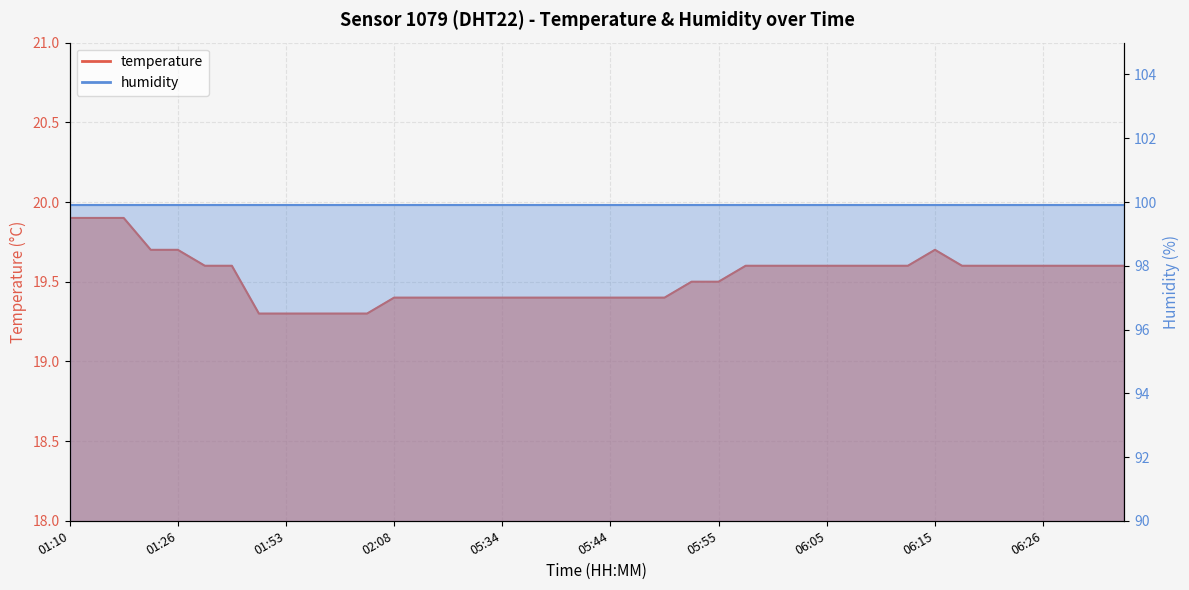

What is the sum of the values at 02:11 and 01:56?

38.7